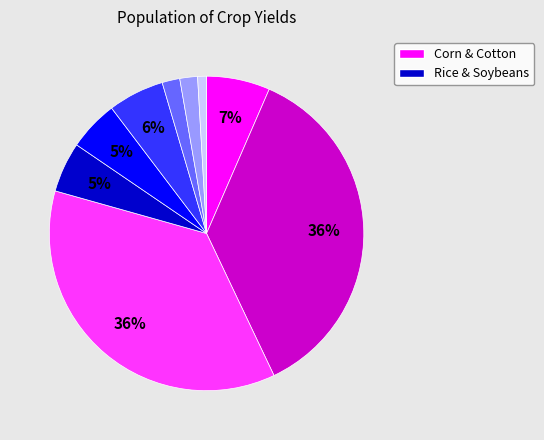

Does any single category account for the majority?

No